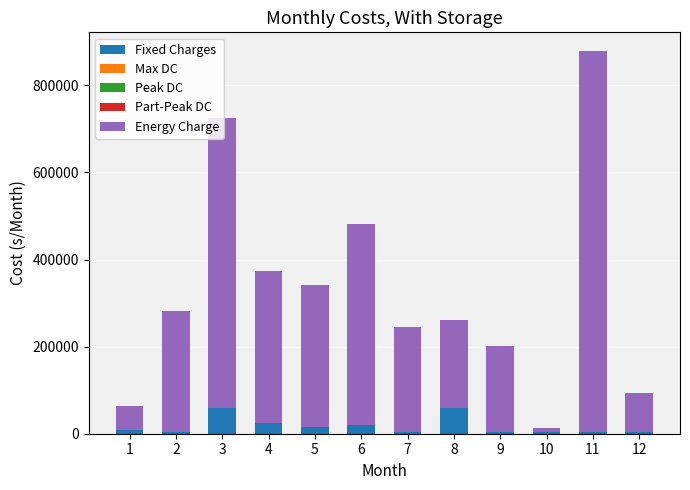

At which category is the sum across all series the highest?

11